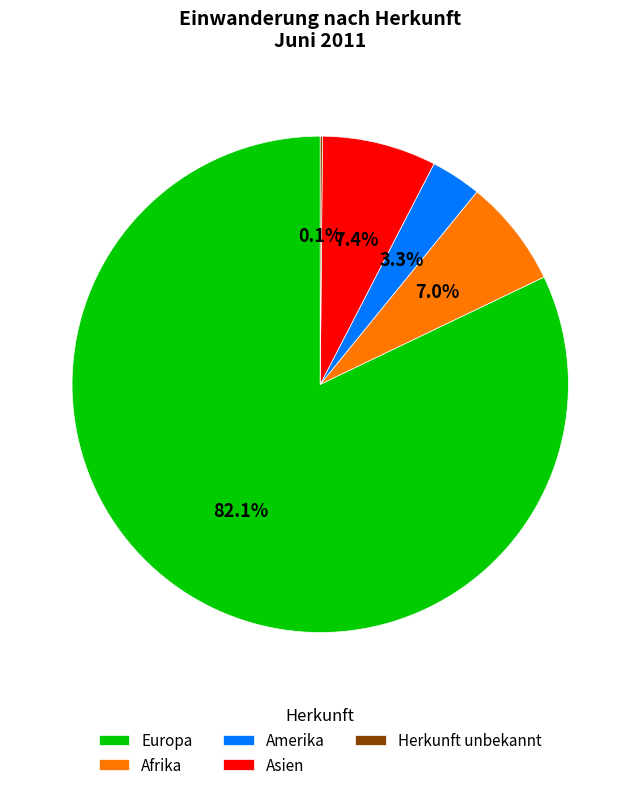

To the nearest percent, what portion does Europa represent?

82%